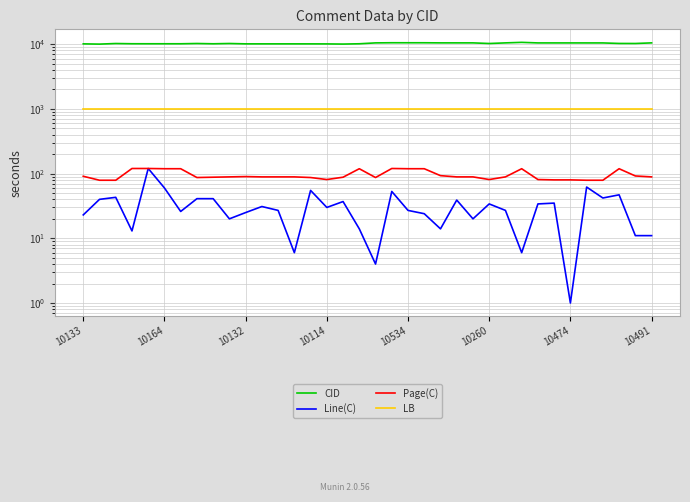

List the labels in order of LB value, largest first.

10133, 10164, 10132, 10114, 10534, 10260, 10474, 10491, 8, 9, 10, 11, 12, 13, 14, 15, 16, 17, 18, 19, 20, 21, 22, 23, 24, 25, 26, 27, 28, 29, 30, 31, 32, 33, 34, 35